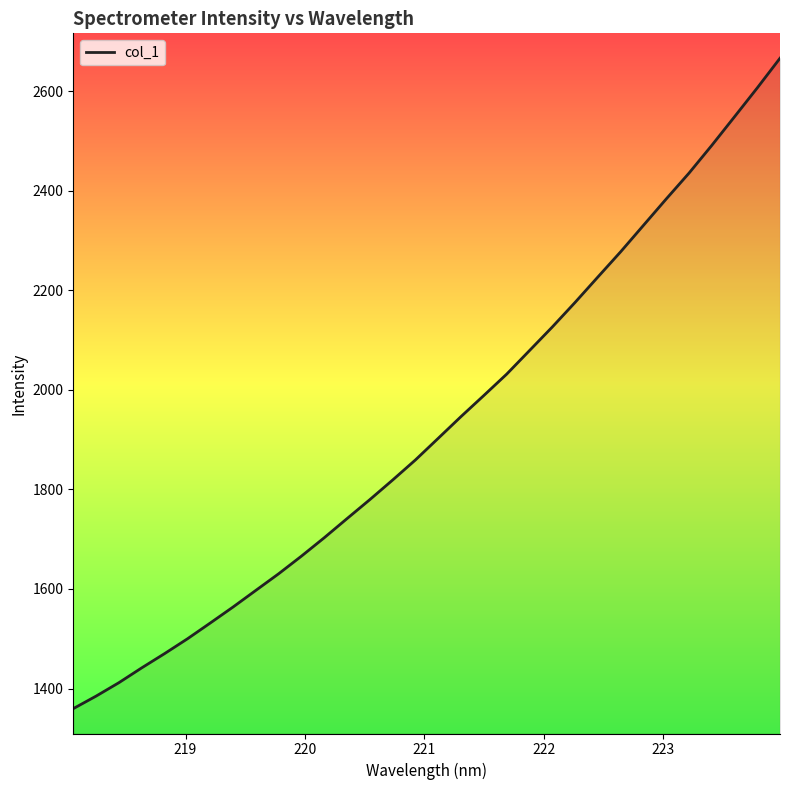

What is the smallest value displayed?

1359.6